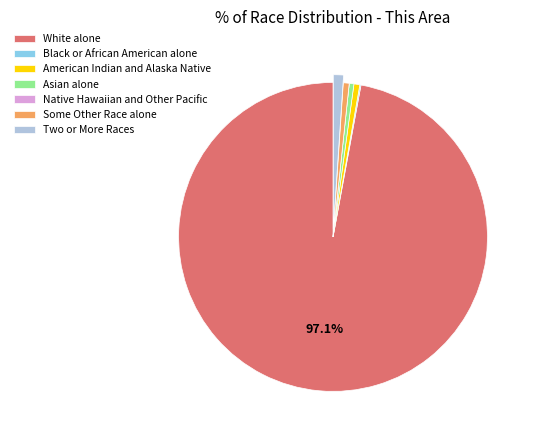

Which slice is the largest?

White alone